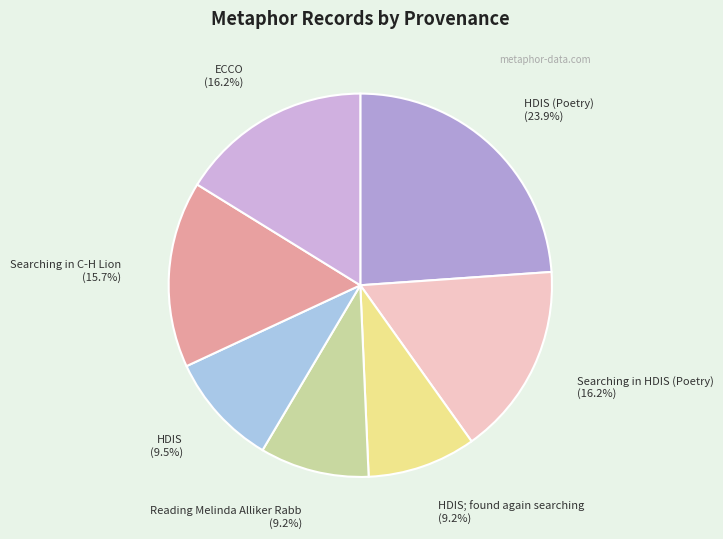

Count the number of slices in the pie.

7